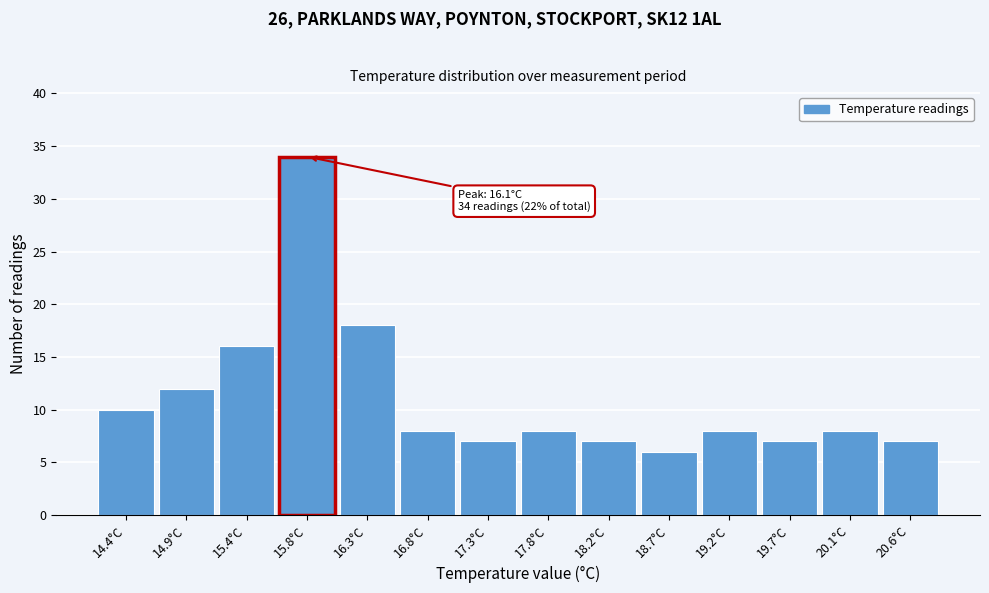

Reading right to left, extract all data points from this chart.

7	8	7	8	6	7	8	7	8	18	34	16	12	10